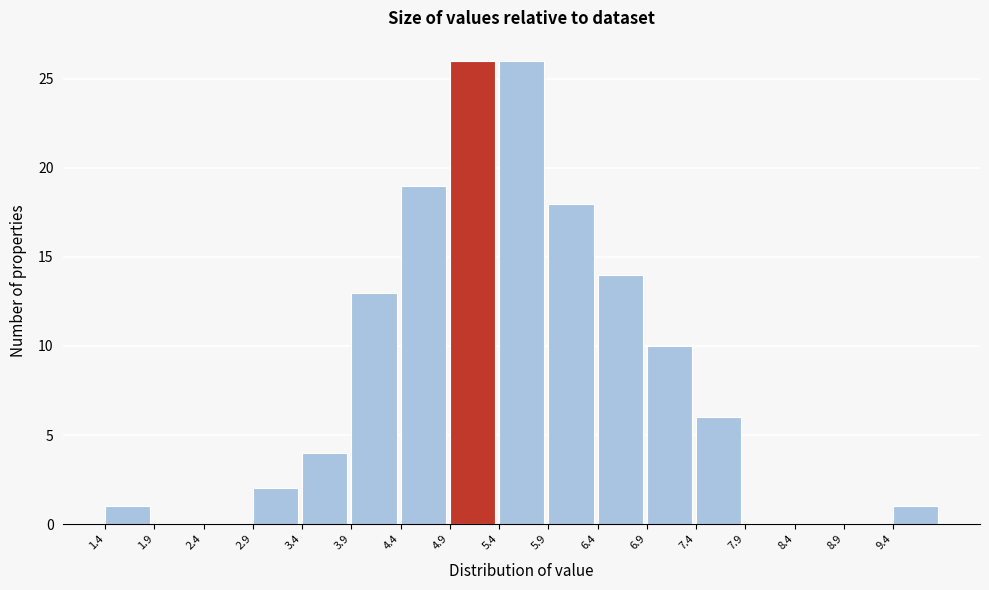

Reading left to right, transcribe this chart: for each bar, give the range it covers on the x-axis and its height. The values are not printed on the chart, so give them approximately, as read against the axis.

1.4 to 1.9: 1
1.9 to 2.4: 0
2.4 to 2.9: 0
2.9 to 3.4: 2
3.4 to 3.9: 4
3.9 to 4.4: 13
4.4 to 4.9: 19
4.9 to 5.4: 26
5.4 to 5.9: 26
5.9 to 6.4: 18
6.4 to 6.9: 14
6.9 to 7.4: 10
7.4 to 7.9: 6
7.9 to 8.4: 0
8.4 to 8.9: 0
8.9 to 9.4: 0
9.4 to 9.9: 1